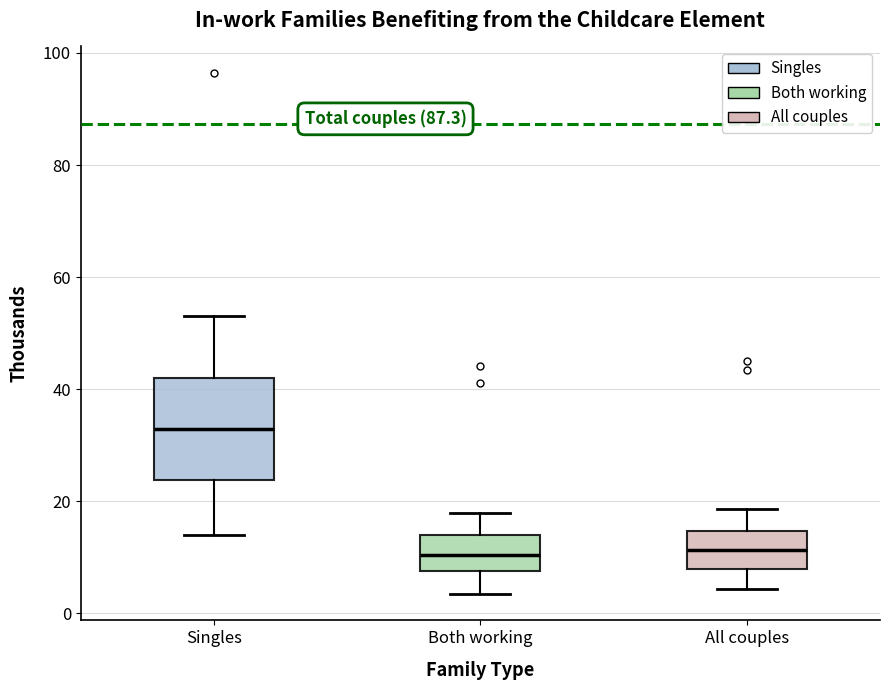

Reading left to right, transcribe this box plot: for each box, give where its median line is, the range the box spans, and where its two whiskers end, as read against the y-axis. The values are not printed on the chart, so give them approximately, as read against the axis.

Singles: median 32, box 24 to 42, whiskers 14 to 54
Both working: median 10, box 8 to 14, whiskers 4 to 18
All couples: median 12, box 8 to 14, whiskers 4 to 18